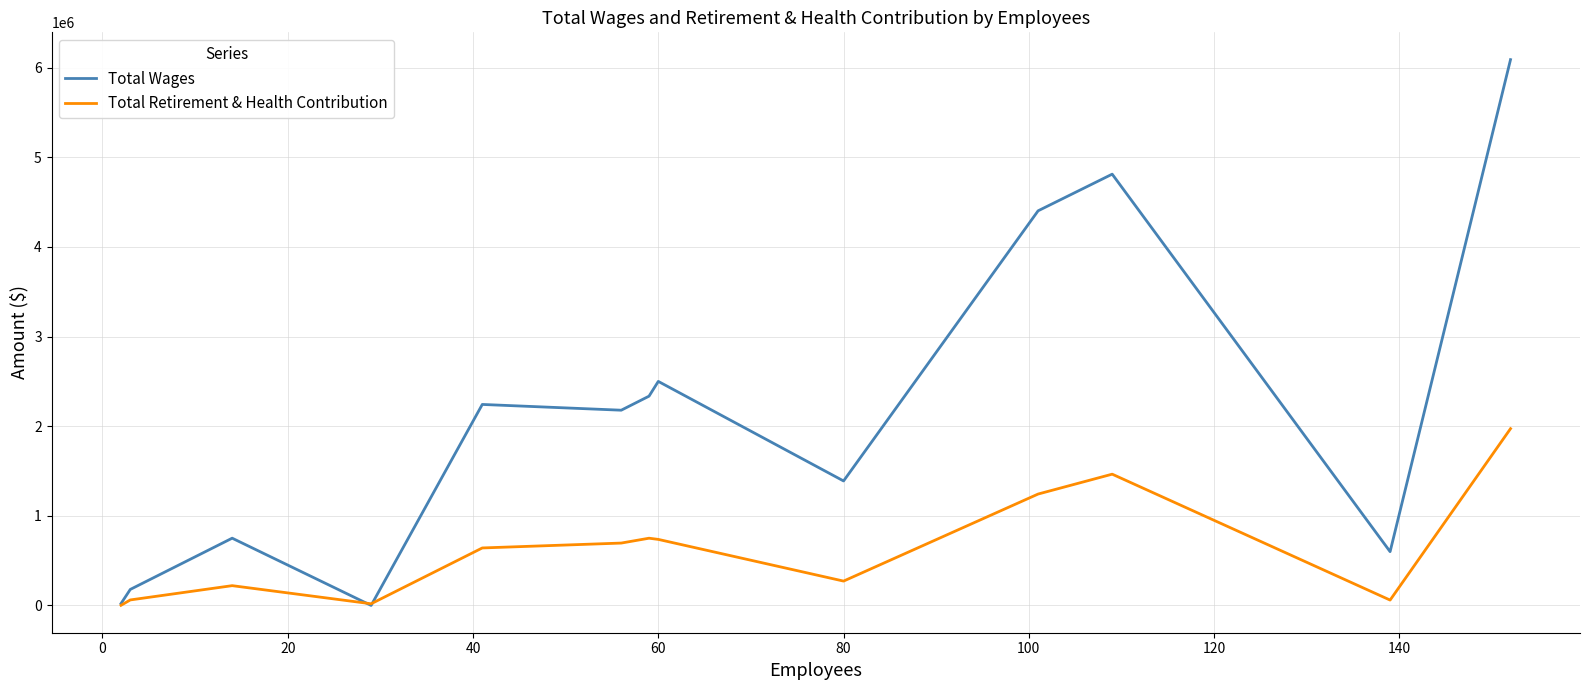

Which series has the widest spread of values?

Total Wages